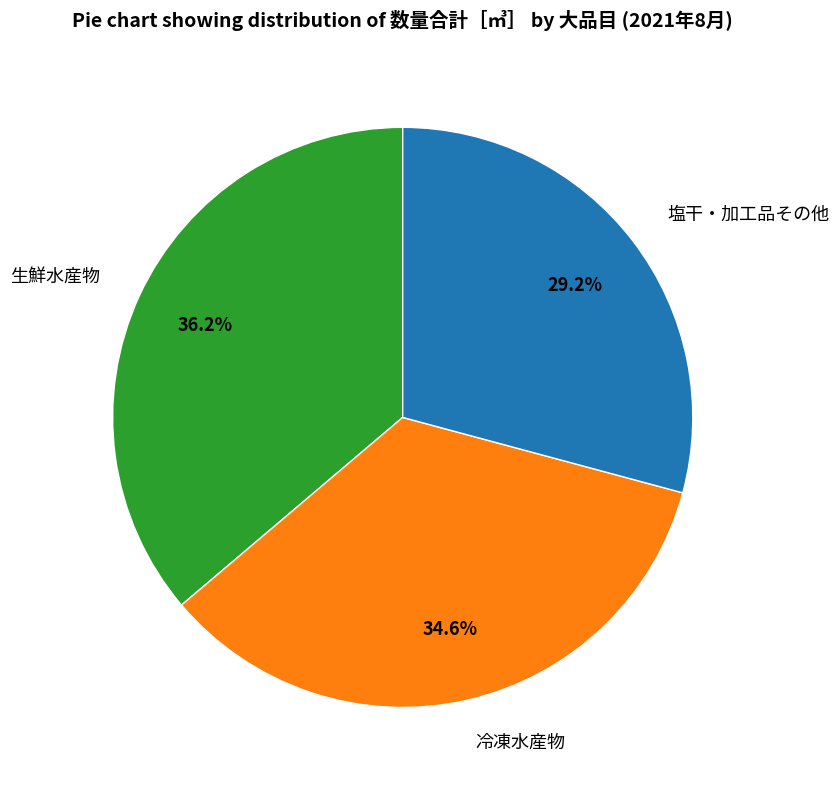

Does any single category account for the majority?

No